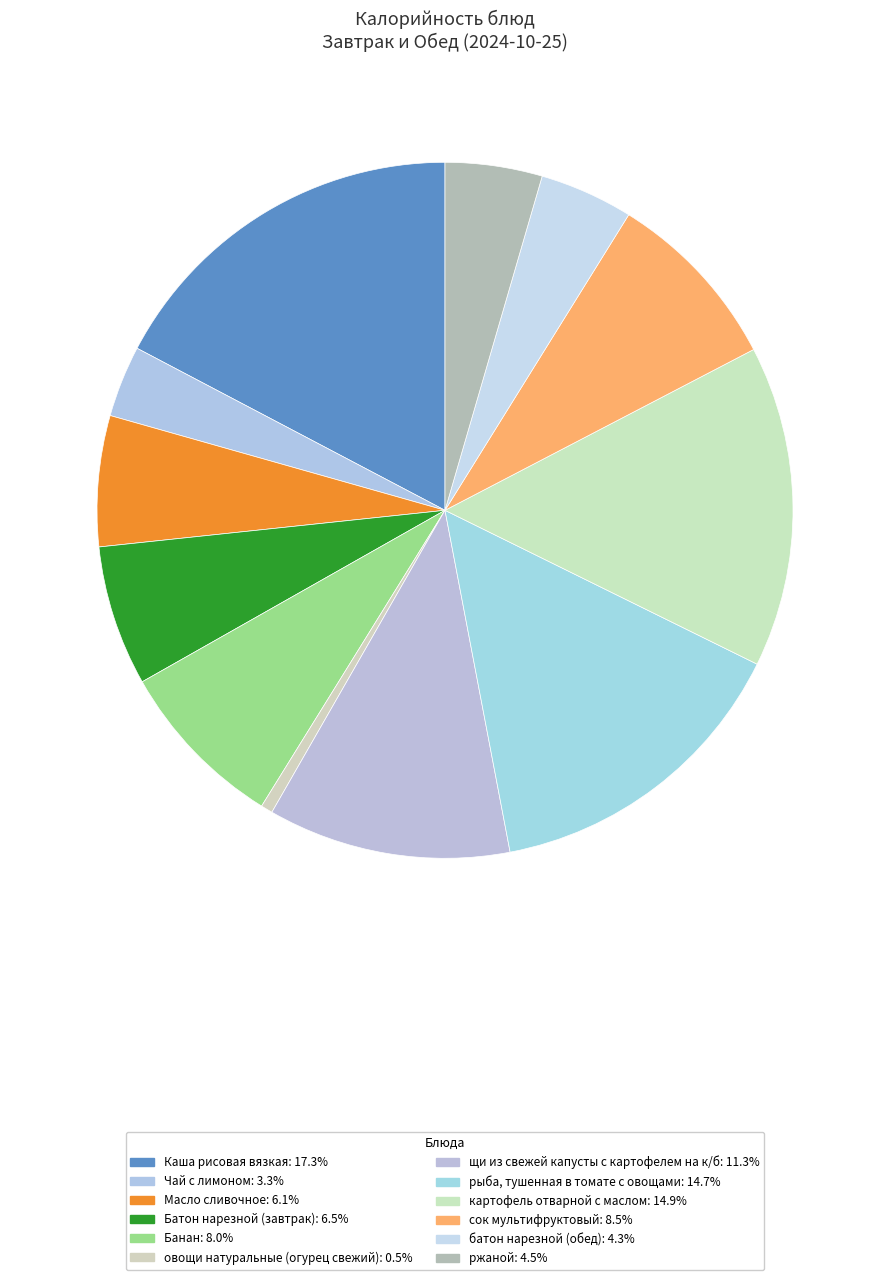

The Батон нарезной (завтрак) slice represents 1% of the pie. True or false?

False